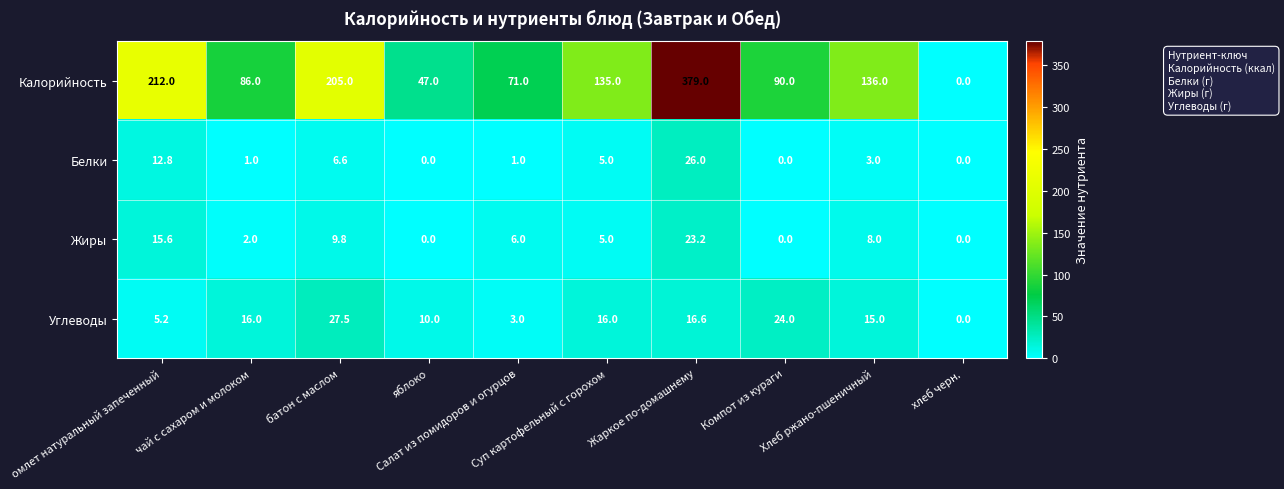

Which series has the largest total across all categories?

Калорийность